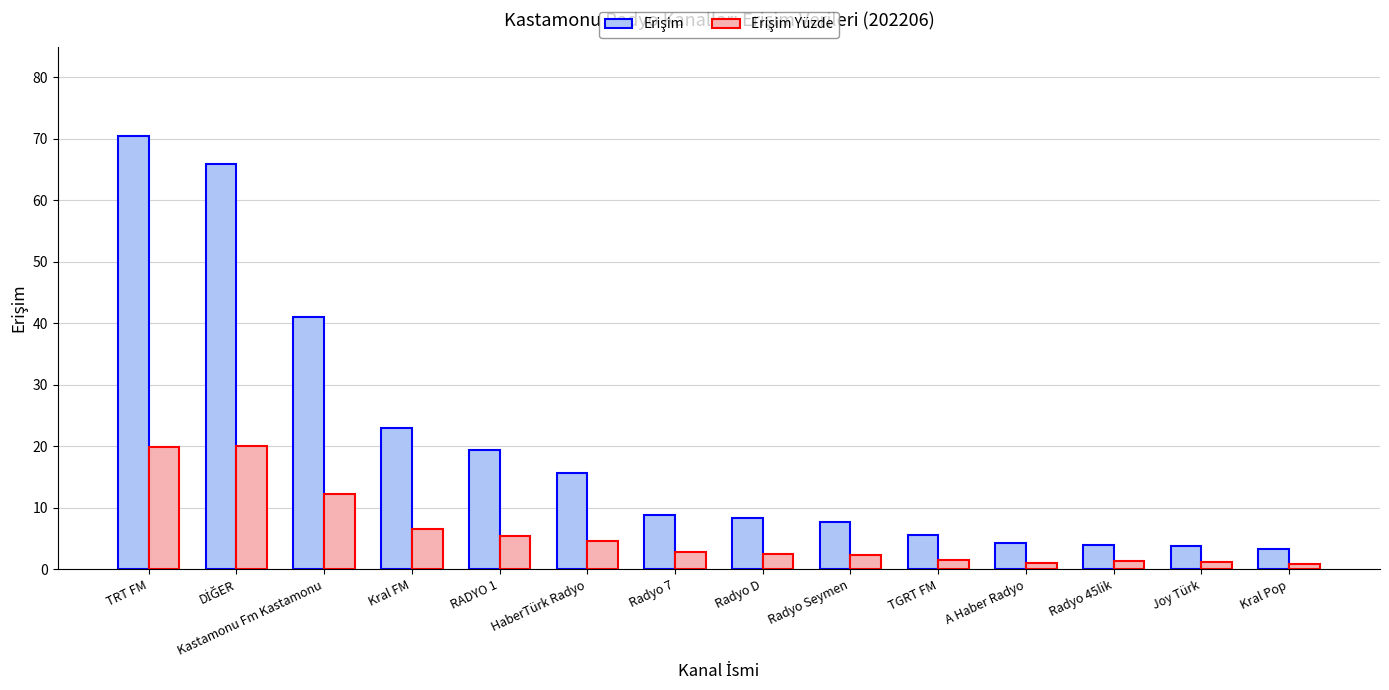

What is the spread (max minus min) of values at RADYO 1?

14.0